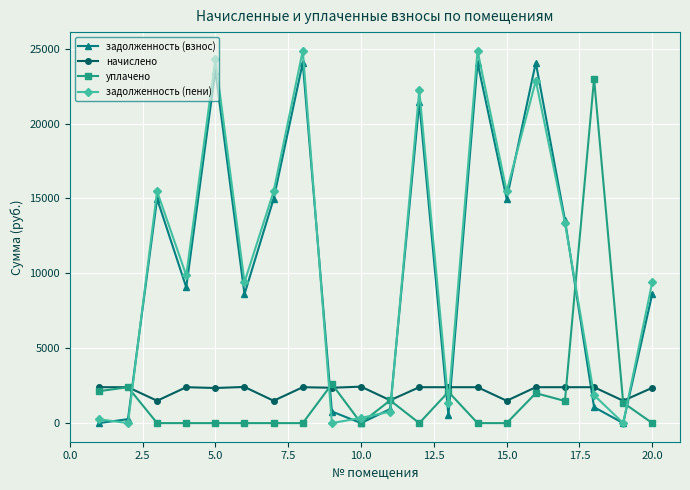

At how many categories does at least one series exceed 18825?

6